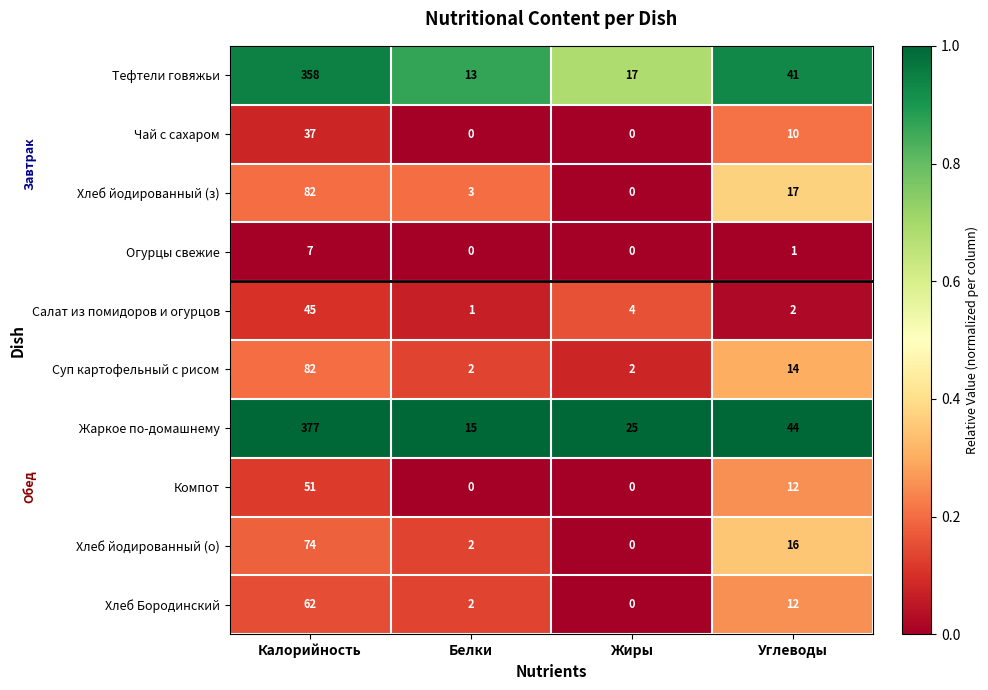

What is the greatest value displayed?

377